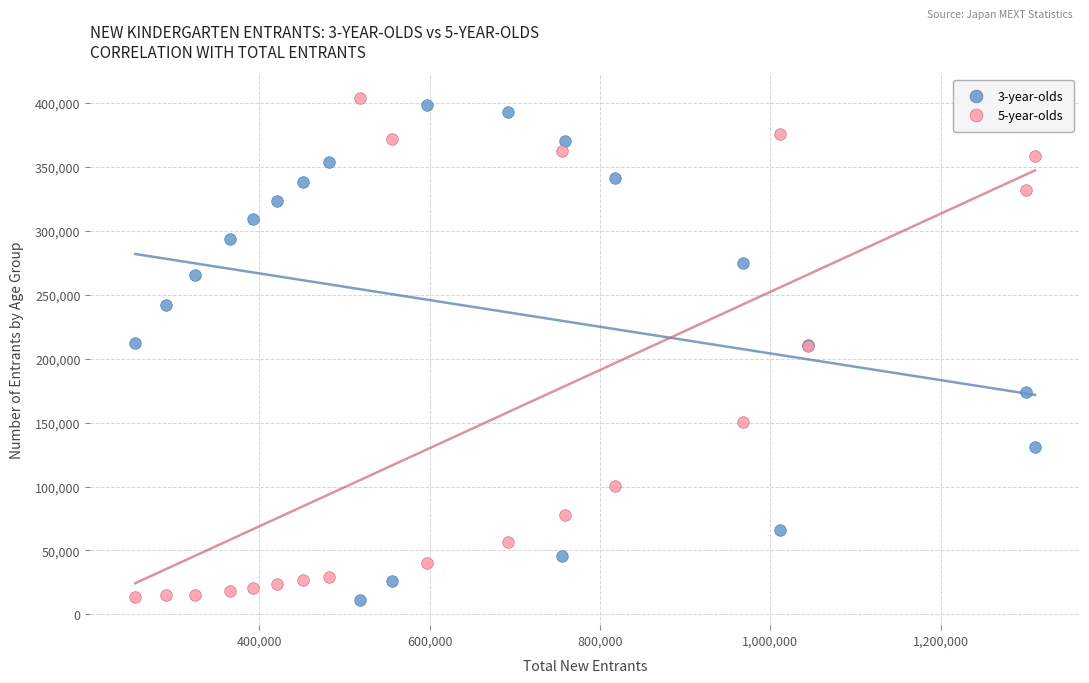

What is the X range (max minus min) for the scatter plot?

1056289